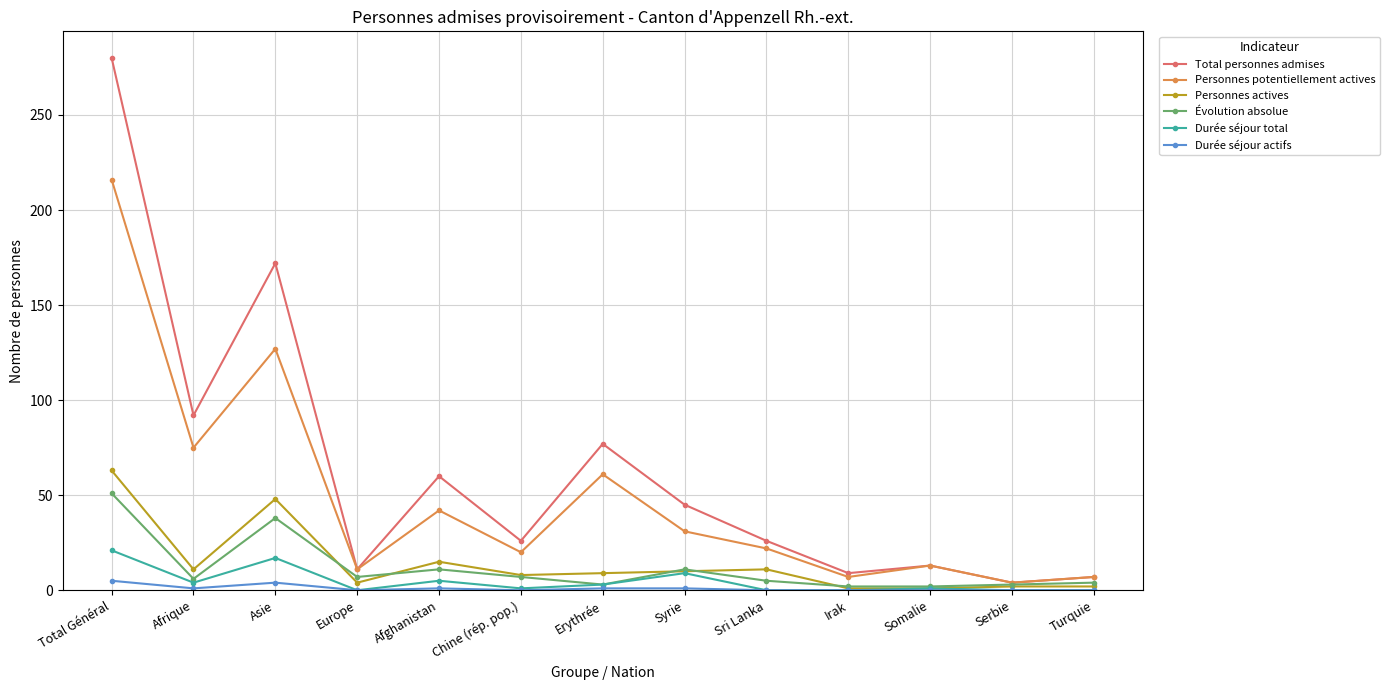

Rank the series at Total Général from highest to lowest value.

Total personnes admises, Personnes potentiellement actives, Personnes actives, Évolution absolue, Durée séjour total, Durée séjour actifs